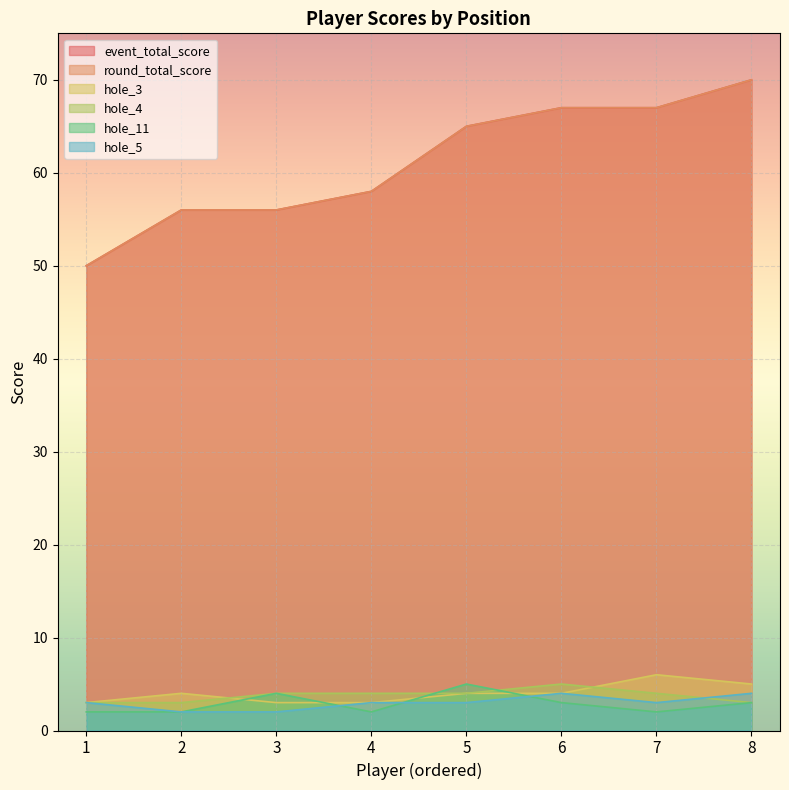

Count the number of categories in the chart.

8